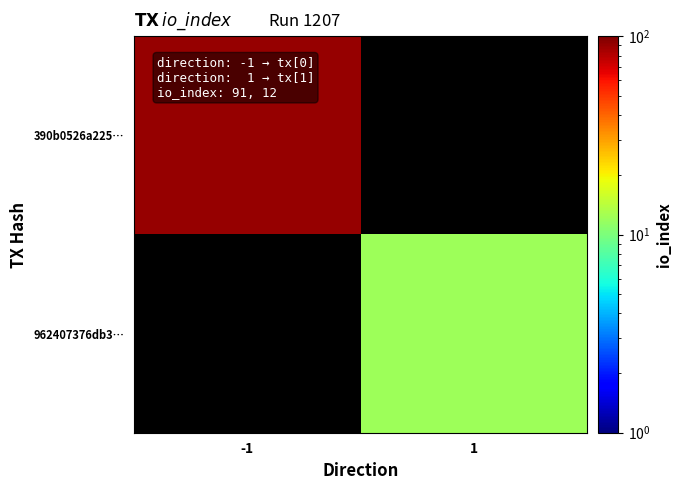

List the labels in order of 962407376db3… value, largest first.

-1, 1